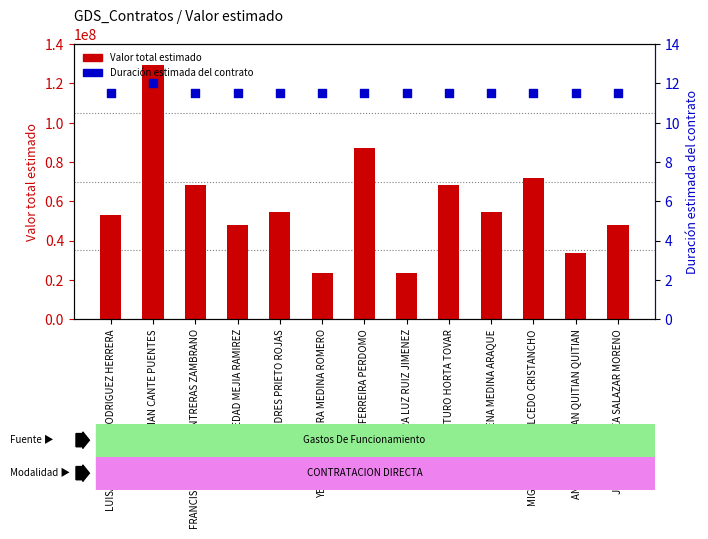

Which series contains the highest Y value?

Valor total estimado